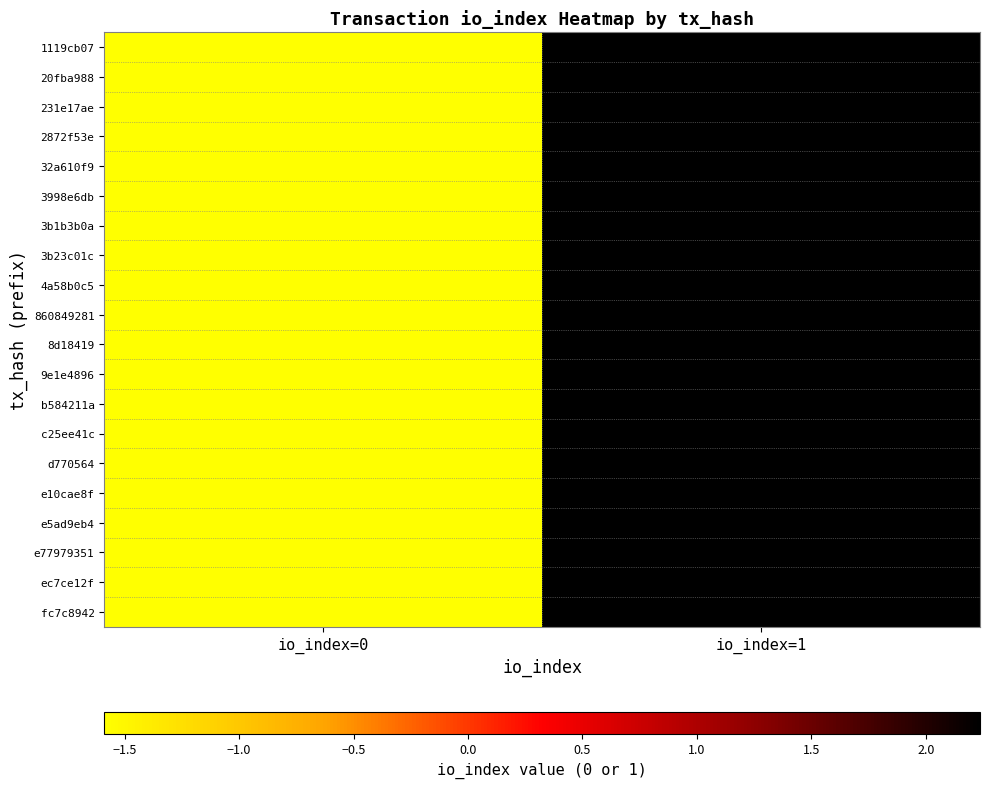

Reading left to right, extract all data points from this chart.

1119cb07: io_index=0=-1.6	io_index=1=2.2
20fba988: io_index=0=-1.6	io_index=1=2.2
231e17ae: io_index=0=-1.6	io_index=1=2.2
2872f53e: io_index=0=-1.6	io_index=1=2.2
32a610f9: io_index=0=-1.6	io_index=1=2.2
3998e6db: io_index=0=-1.6	io_index=1=2.2
3b1b3b0a: io_index=0=-1.6	io_index=1=2.2
3b23c01c: io_index=0=-1.6	io_index=1=2.2
4a58b0c5: io_index=0=-1.6	io_index=1=2.2
860849281: io_index=0=-1.6	io_index=1=2.2
8d18419: io_index=0=-1.6	io_index=1=2.2
9e1e4896: io_index=0=-1.6	io_index=1=2.2
b584211a: io_index=0=-1.6	io_index=1=2.2
c25ee41c: io_index=0=-1.6	io_index=1=2.2
d770564: io_index=0=-1.6	io_index=1=2.2
e10cae8f: io_index=0=-1.6	io_index=1=2.2
e5ad9eb4: io_index=0=-1.6	io_index=1=2.2
e77979351: io_index=0=-1.6	io_index=1=2.2
ec7ce12f: io_index=0=-1.6	io_index=1=2.2
fc7c8942: io_index=0=-1.6	io_index=1=2.2